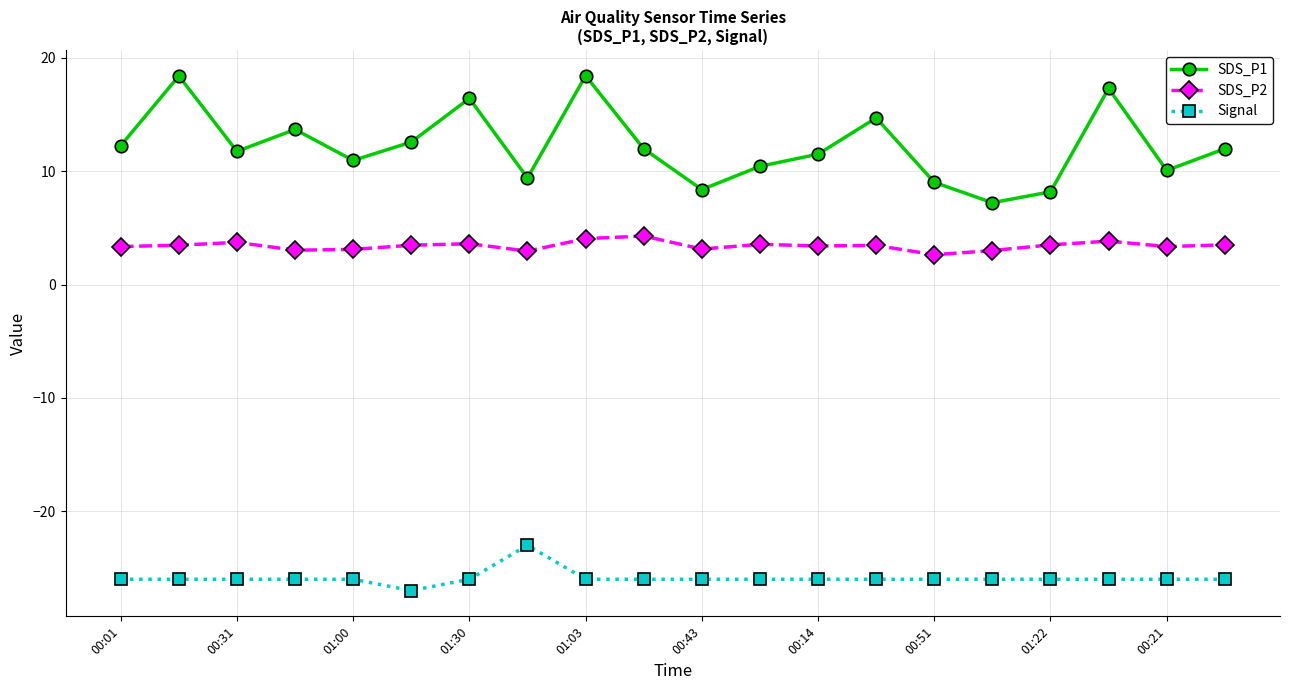

What is the average value of the Signal series?

-25.9